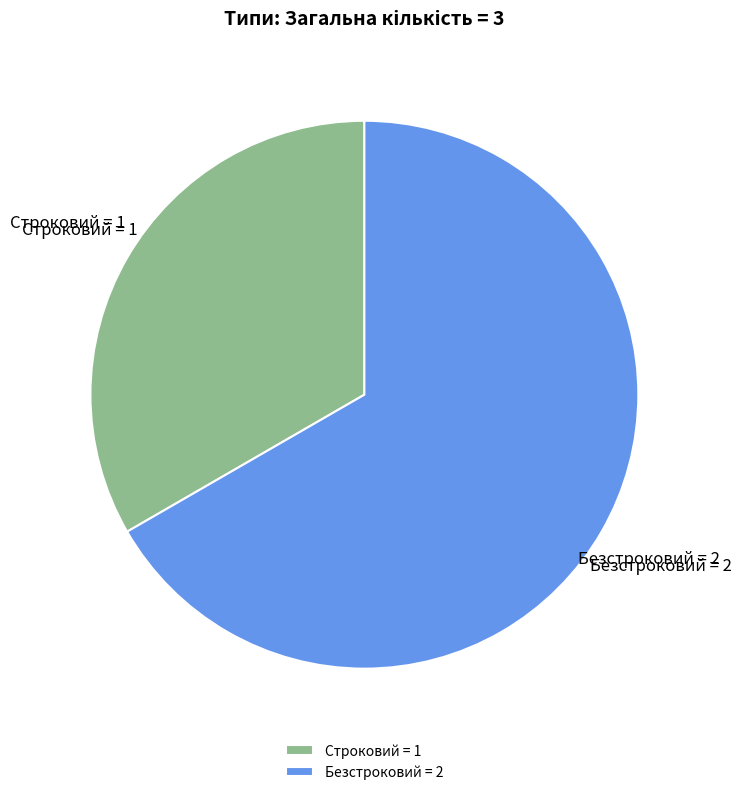

Which has a higher value, Безстроковий or Строковий?

Безстроковий